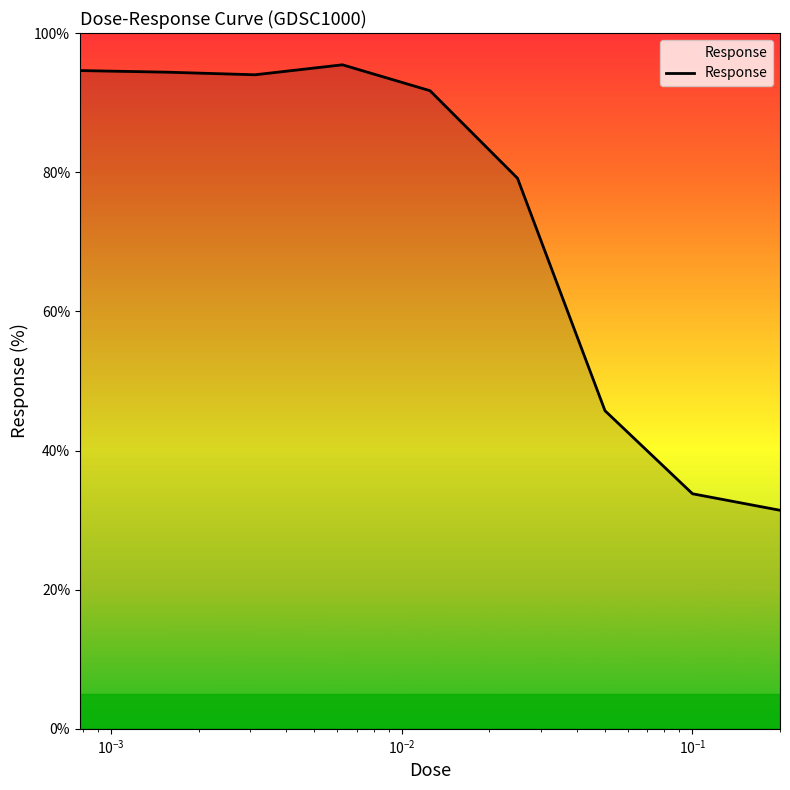

What is the minimum value shown in the chart?

31.4